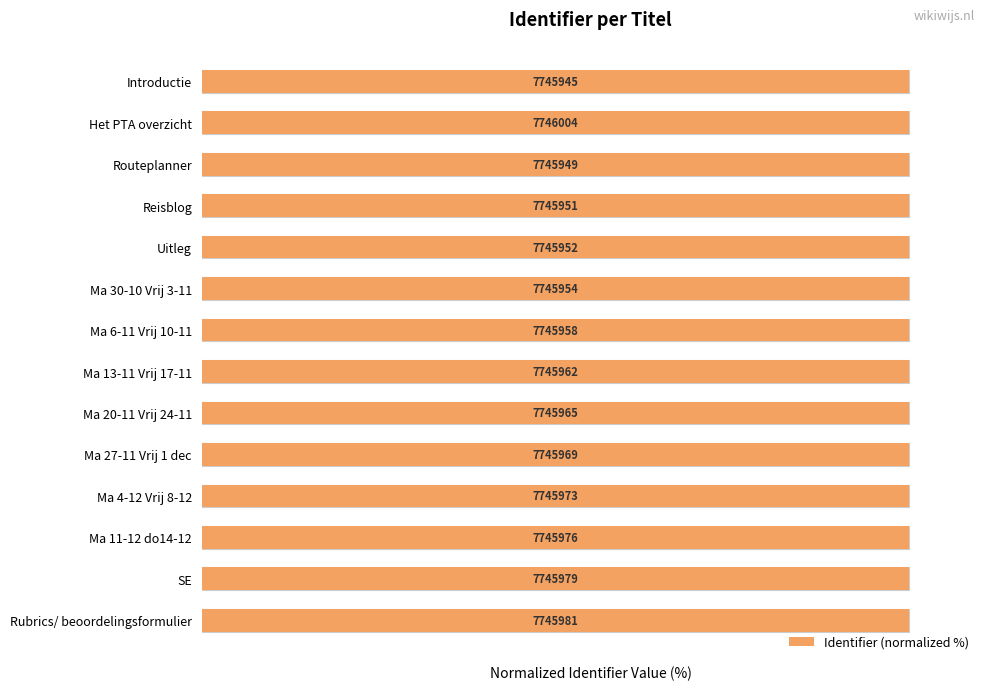

The value at Ma 13-11 Vrij 17-11 is 100.0. True or false?

True